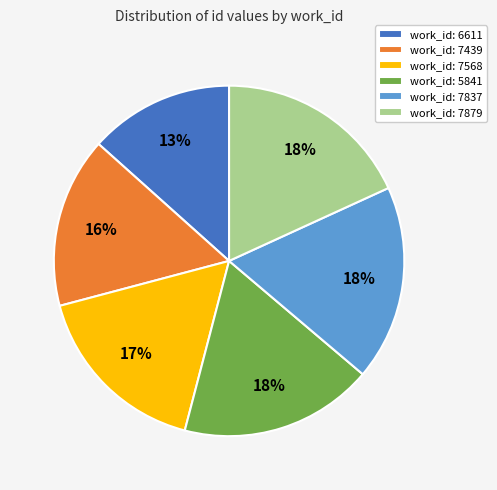

Combined, do work_id: 7837 and work_id: 7439 account for over 50%?

No